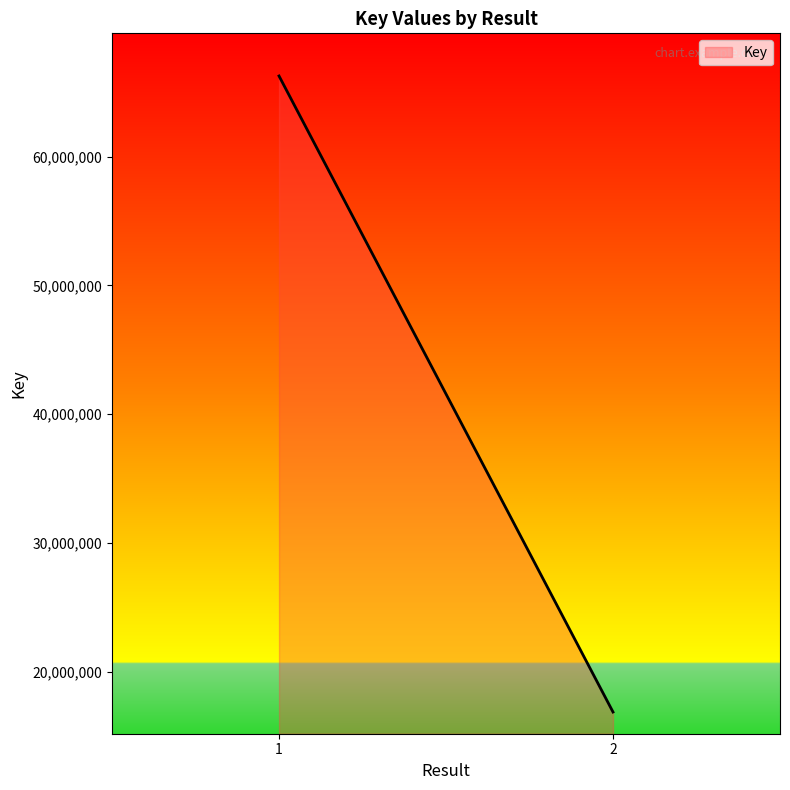

Rank the categories by value from highest to lowest.

1, 2